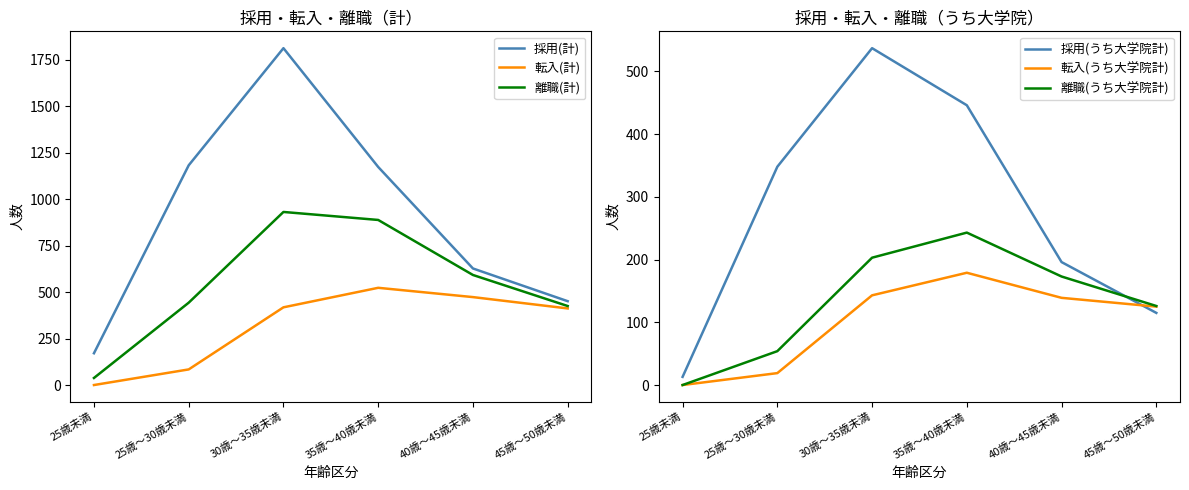

Reading right to left, list all the values displayed in this chart.

採用(計): 452	628	1174	1813	1183	172
転入(計): 413	474	524	419	85	1
離職(計): 426	593	889	932	444	39
採用(うち大学院計): 115	196	446	537	348	13
転入(うち大学院計): 125	139	179	143	19	0
離職(うち大学院計): 126	173	243	203	54	0